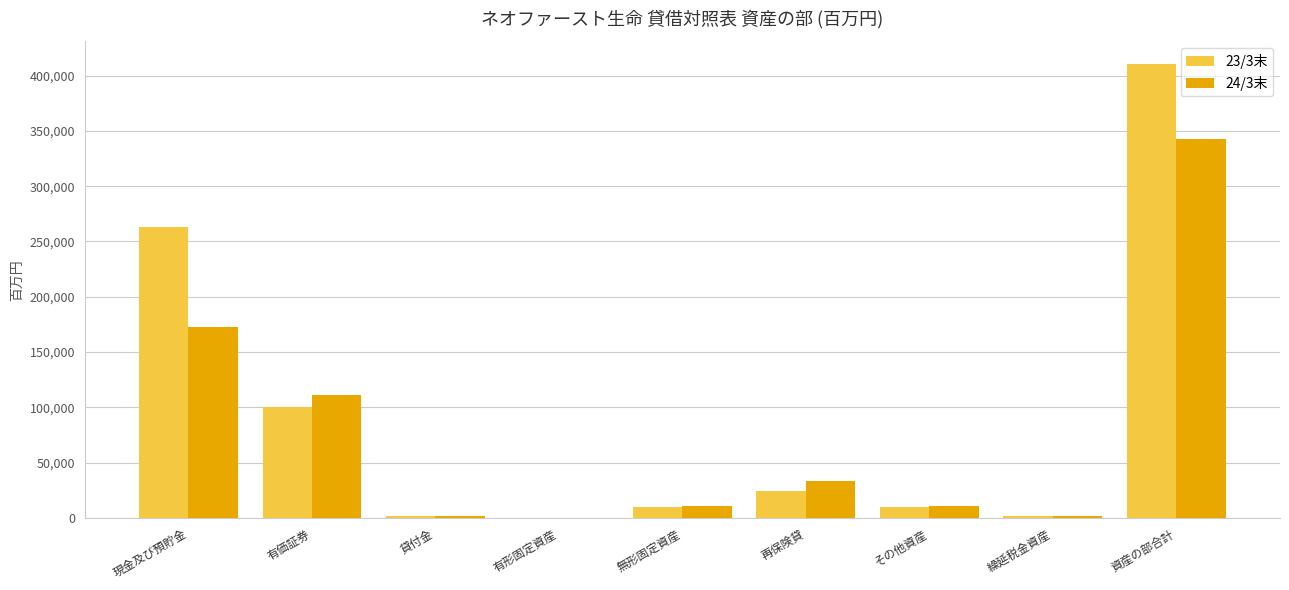

The value of 23/3末 at 繰延税金資産 is 1317. True or false?

True